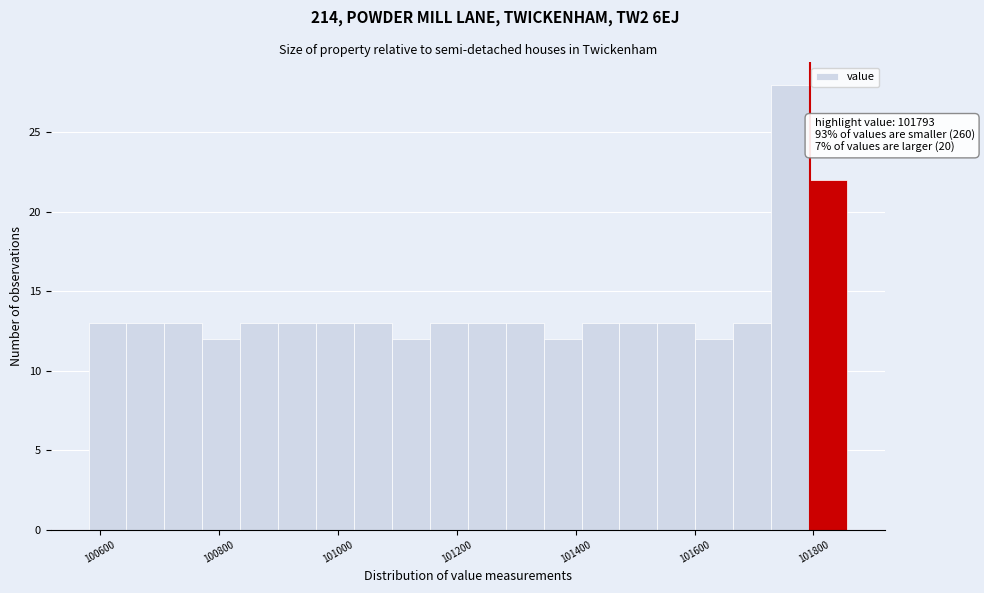

Around what value on the x-axis is the tallest bar? Give the approximate position of its centre, as read against the axis.

101760